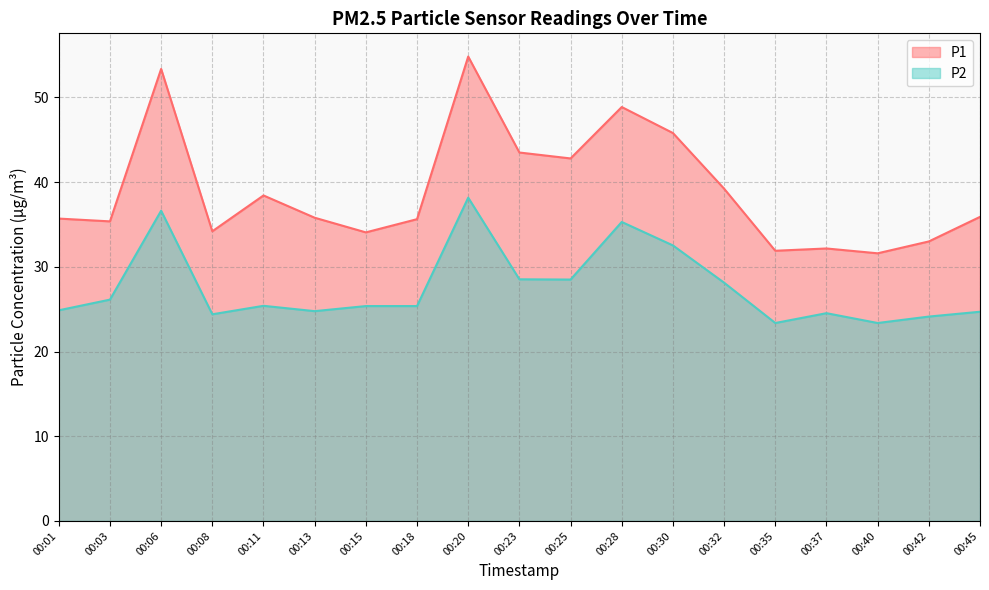

At 00:37, list the series in order from largest to smallest.

P1, P2